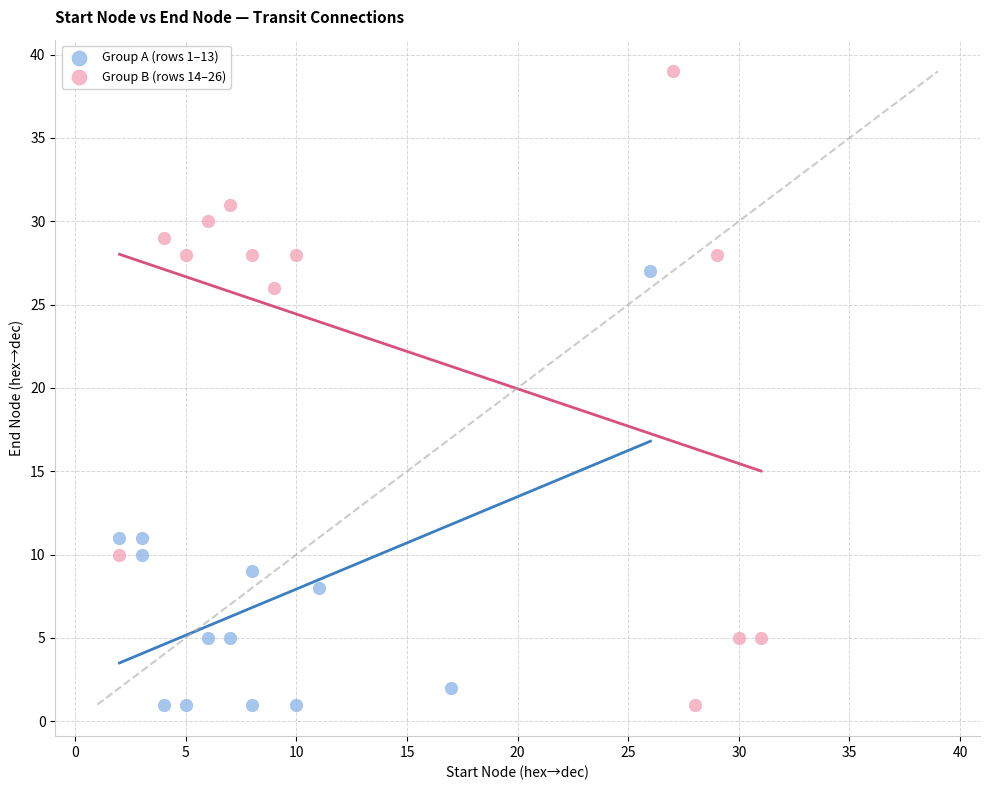

Which series has the largest Y range (max minus min)?

Group B (rows 14–26)